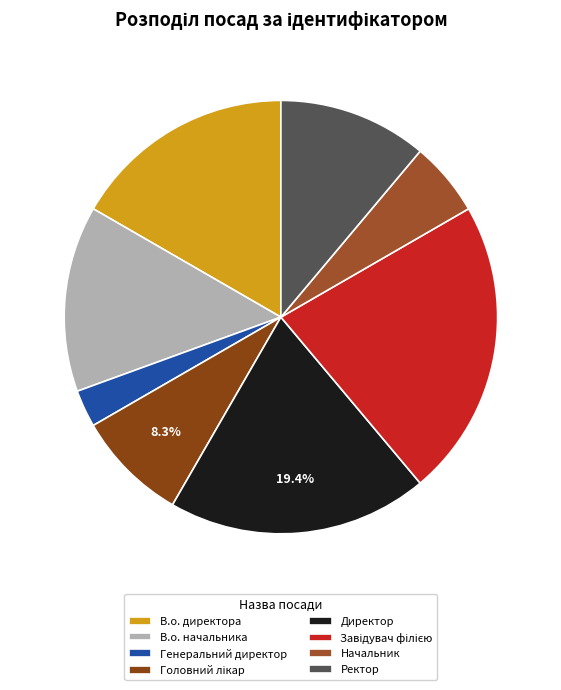

Does В.о. начальника account for over 50% of the chart?

No